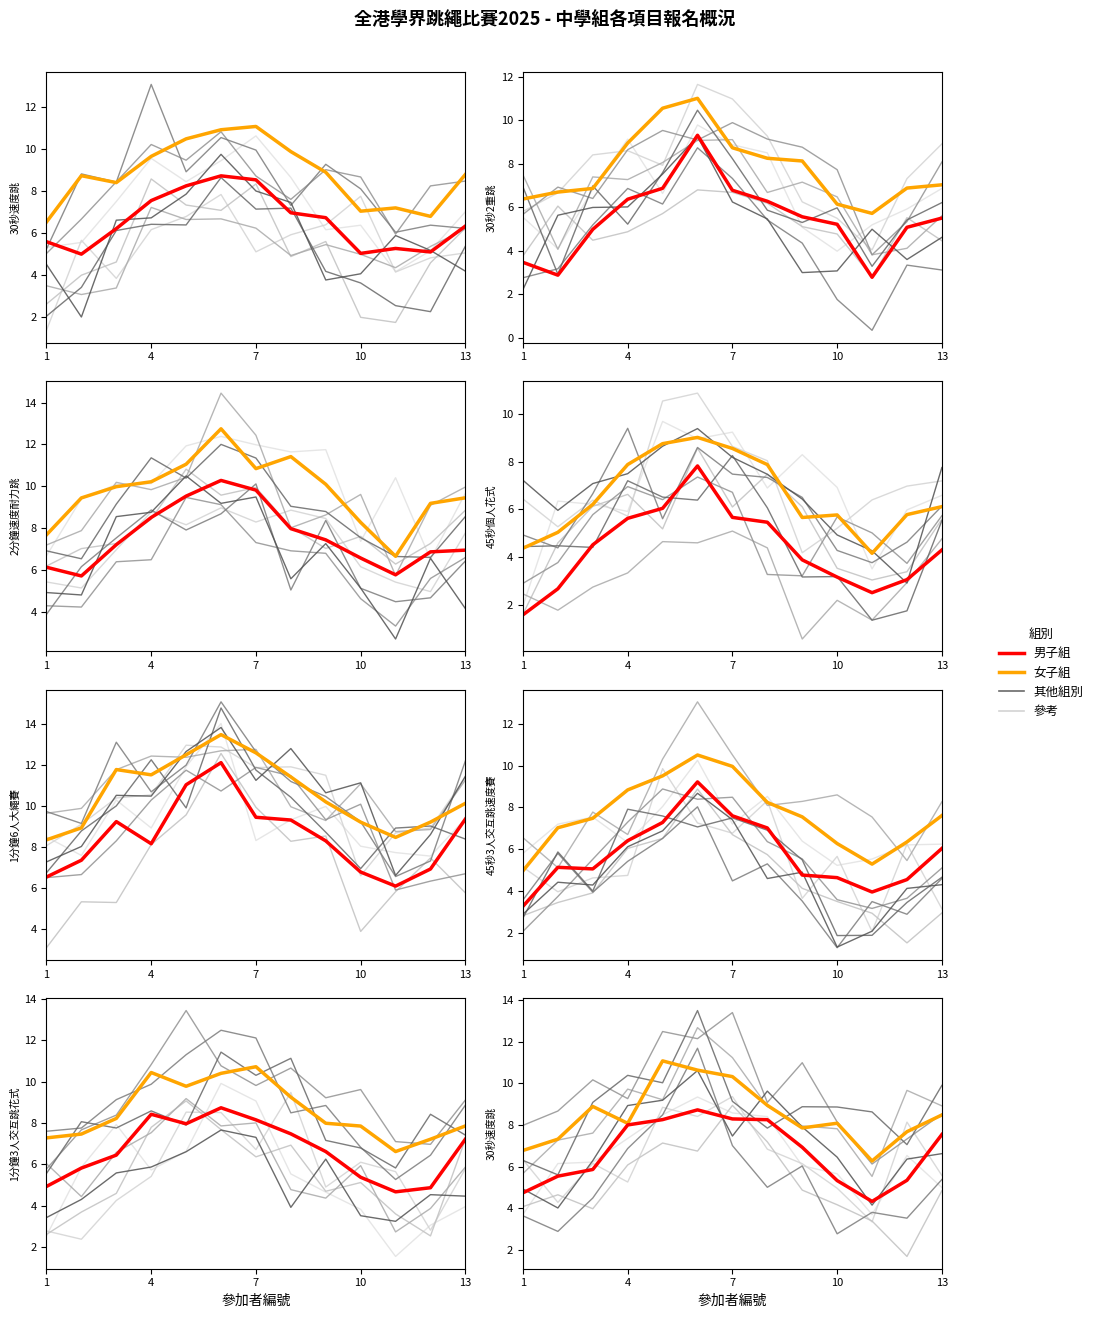

Where does the 男子組(高中組) series first go above 7?

8